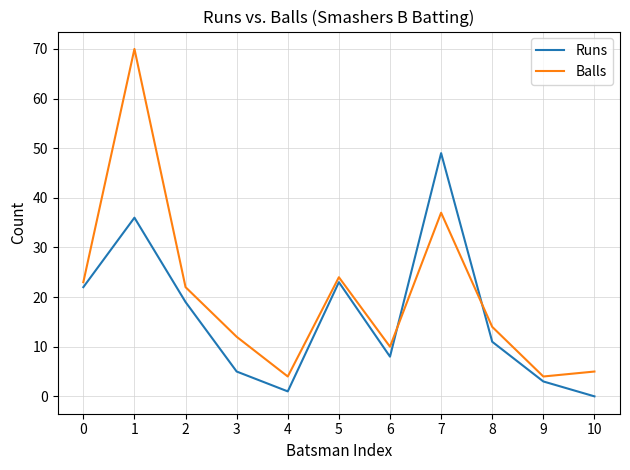

Between 5 and 8, which series saw the biggest shift?

Runs